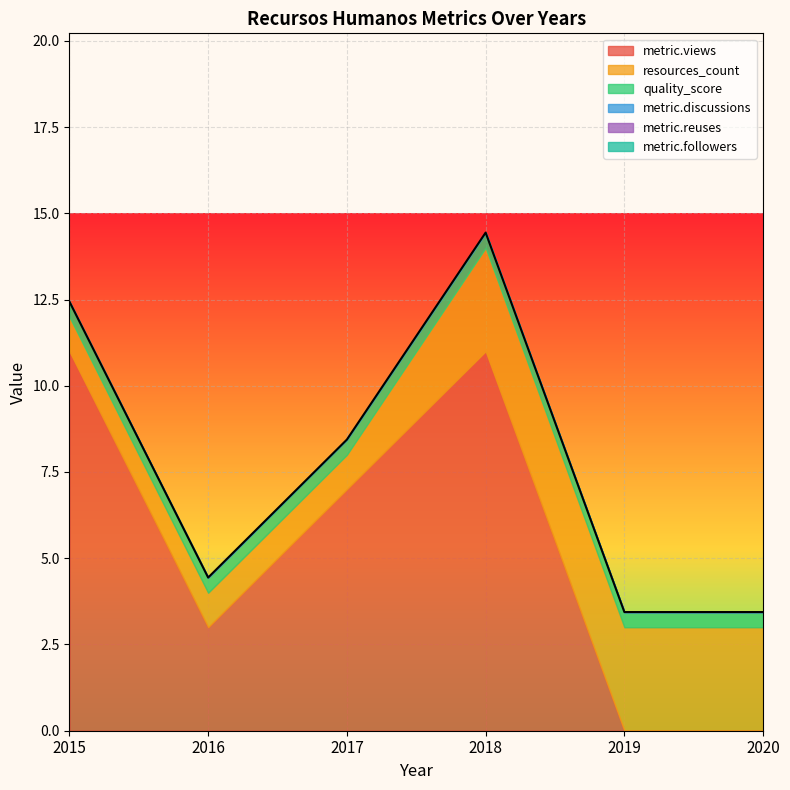

How many series are shown in this chart?

6